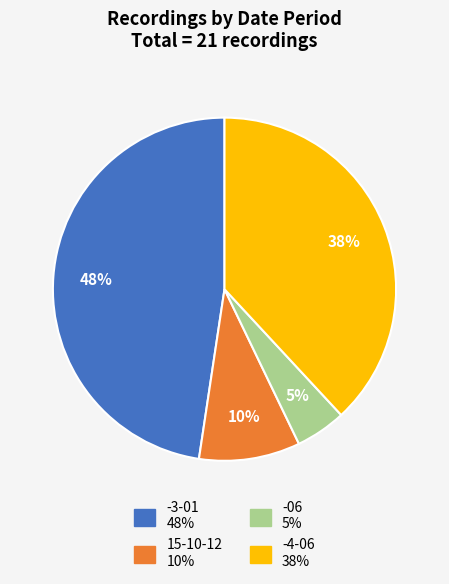

Combined, do -4-06 and -06 account for over 50%?

No